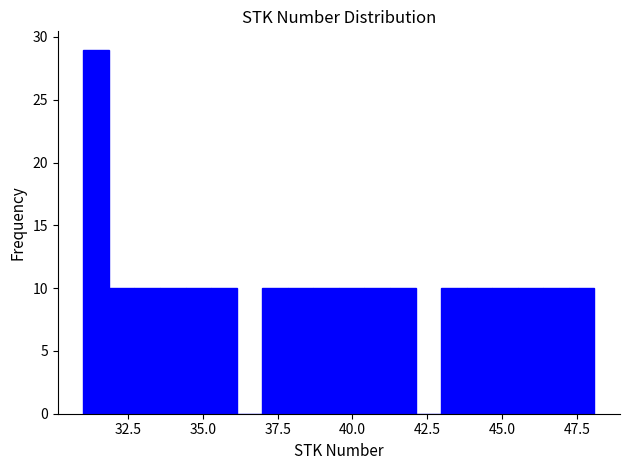

Read against the x-axis, roughly where is the centre of the tallest bar?

31.5